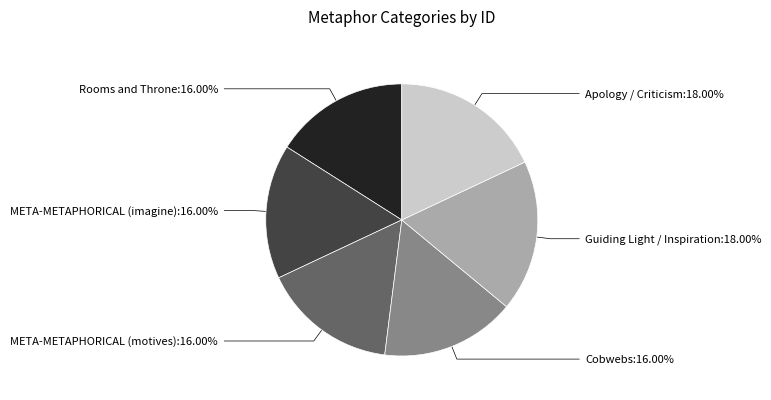

Is there any slice that represents more than half of the pie?

No